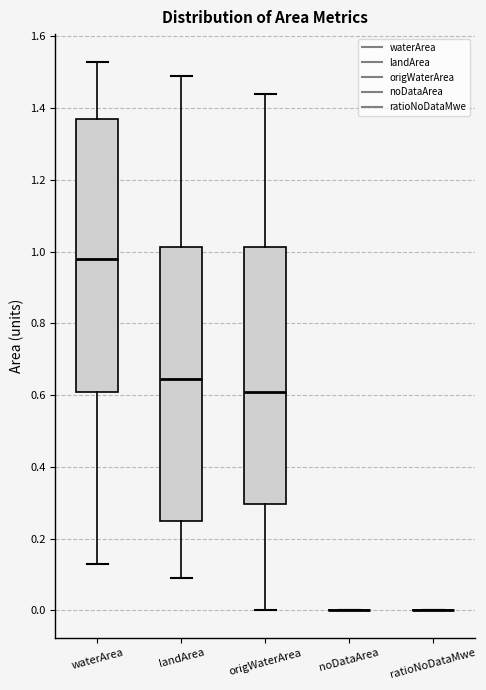

Where is the upper edge of the box for waterArea on the y-axis? The values are not printed on the chart, so give them approximately, as read against the axis.

1.38